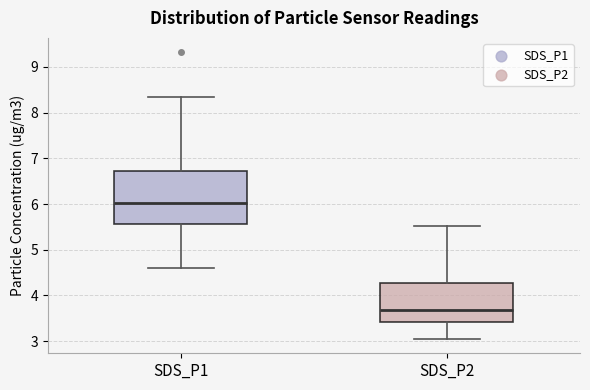

Reading left to right, transcribe this box plot: for each box, give where its median line is, the range the box spans, and where its two whiskers end, as read against the y-axis. The values are not printed on the chart, so give them approximately, as read against the axis.

SDS_P1: median 6.0, box 5.6 to 6.7, whiskers 4.6 to 8.4
SDS_P2: median 3.7, box 3.4 to 4.3, whiskers 3.1 to 5.5